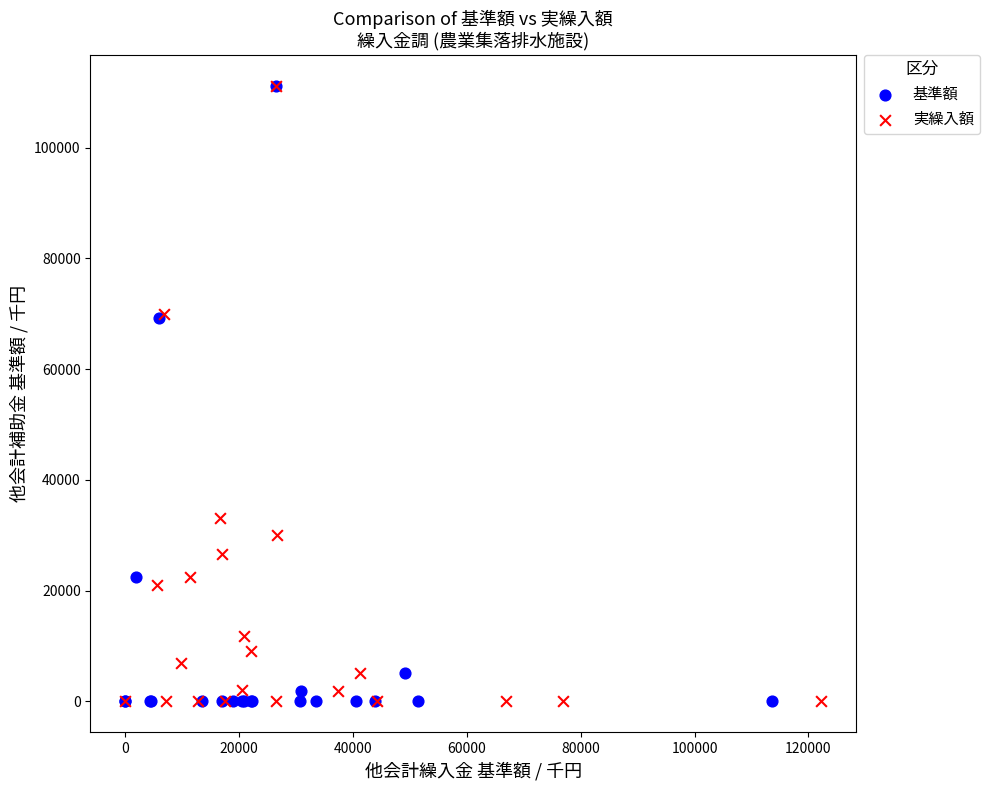

What are all the series names shown in the legend?

基準額, 実繰入額